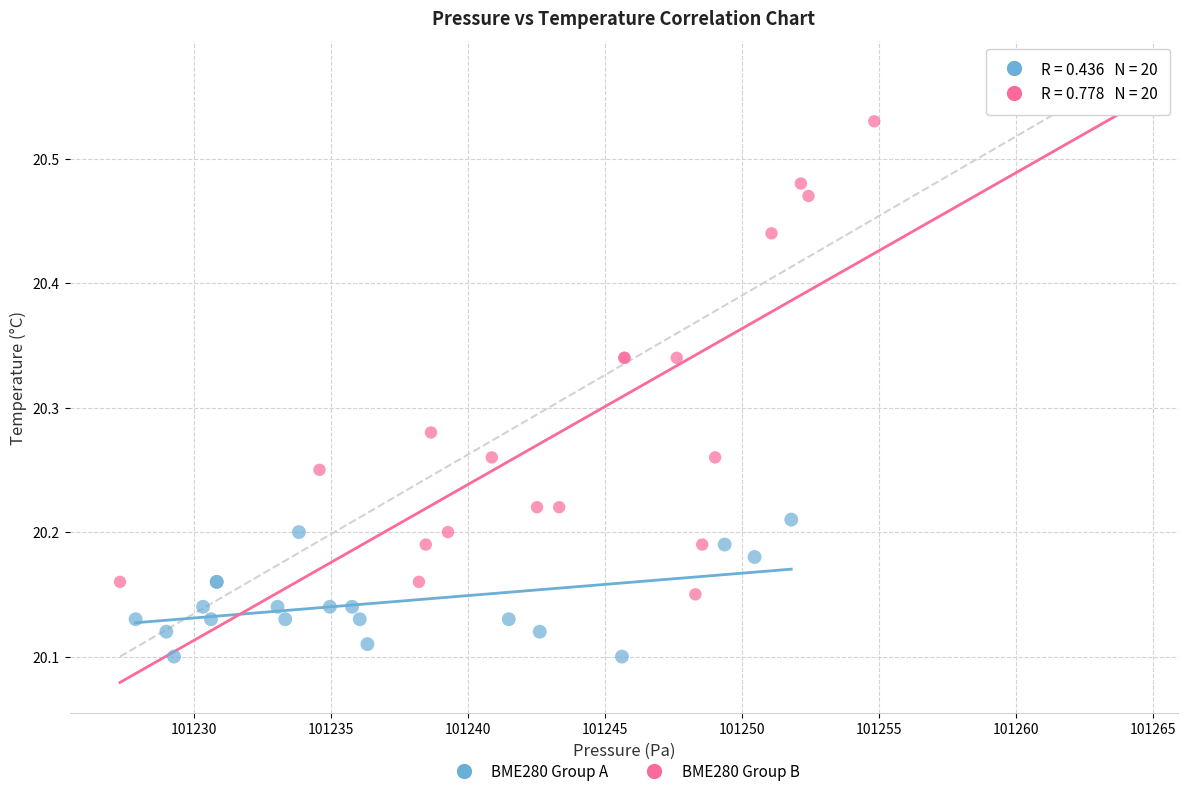

What are all the series names shown in the legend?

BME280 Group A, BME280 Group B